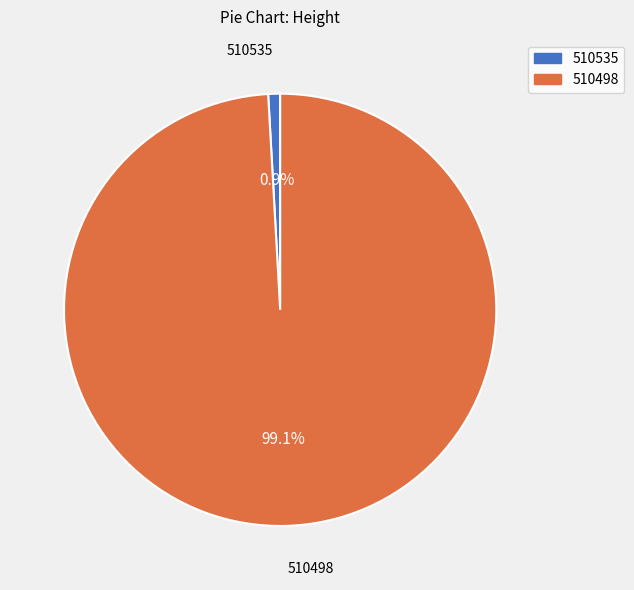

Which category has the biggest portion of the pie?

510498